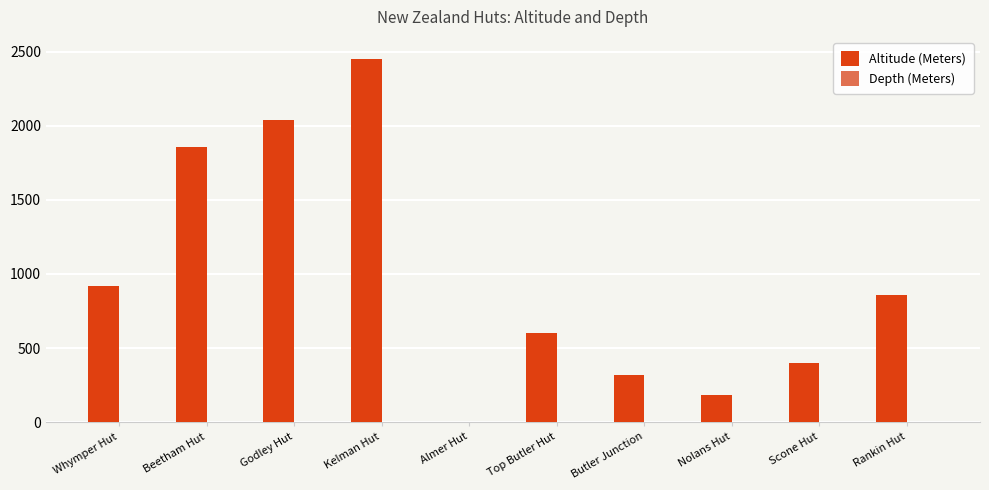

What is the sum of the values at Whymper Hut and Beetham Hut?

2774